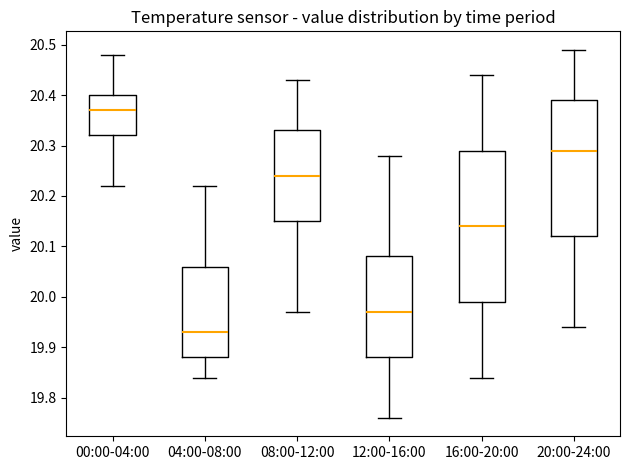

Comparing the boxes themselves (not the whiskers), which one is the tallest?

16:00-20:00